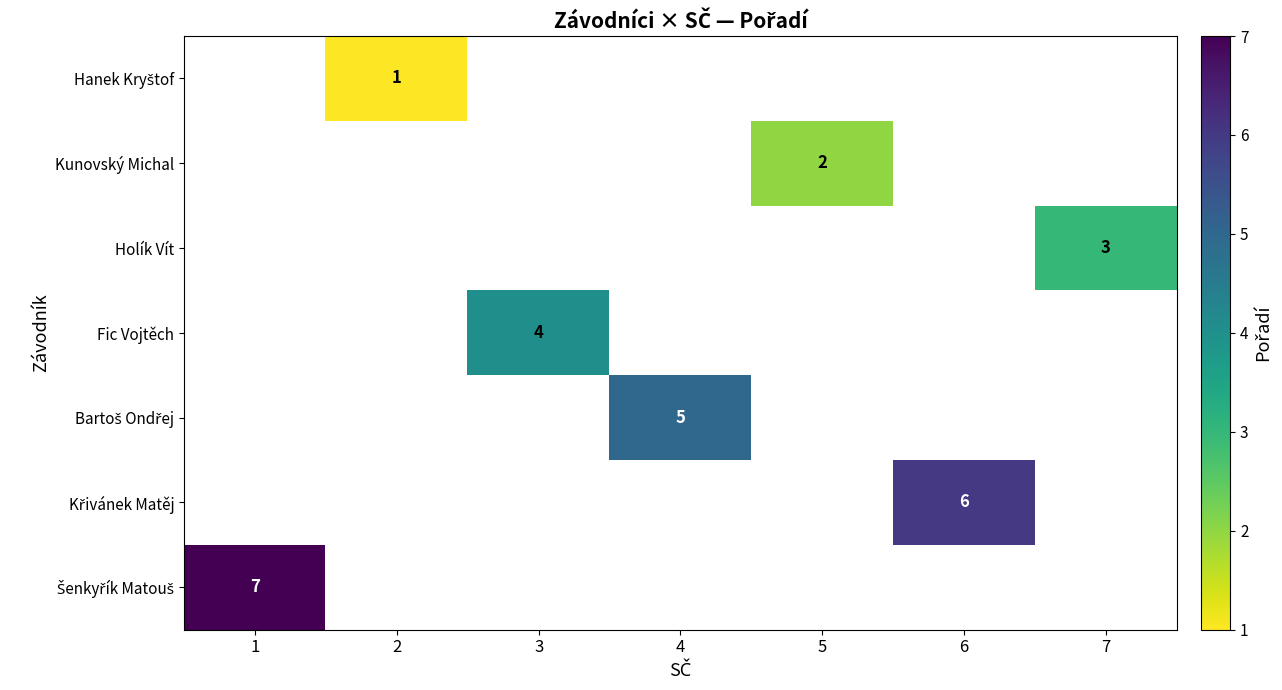

What is the greatest value displayed?

7.0